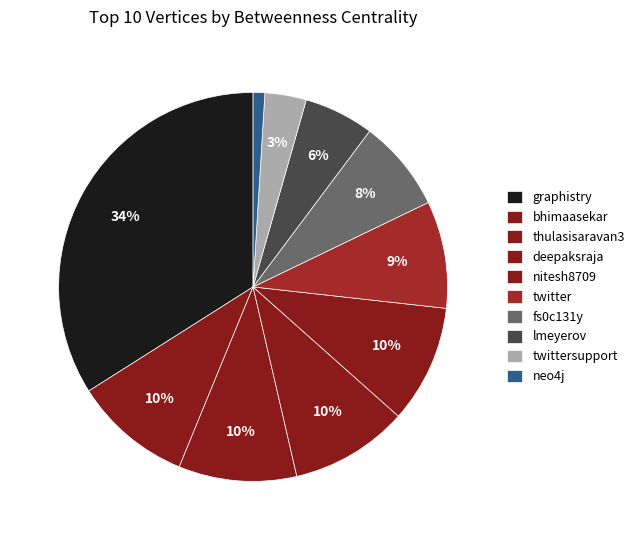

Does any single category account for the majority?

No